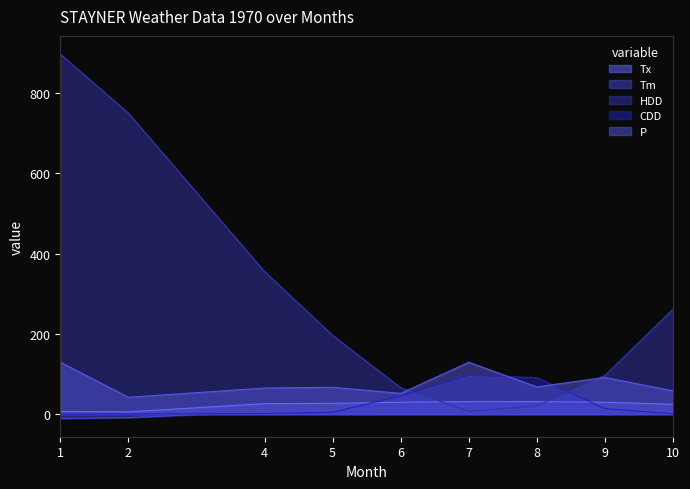

Rank the series at 5 from highest to lowest value.

HDD, P, Tx, Tm, CDD